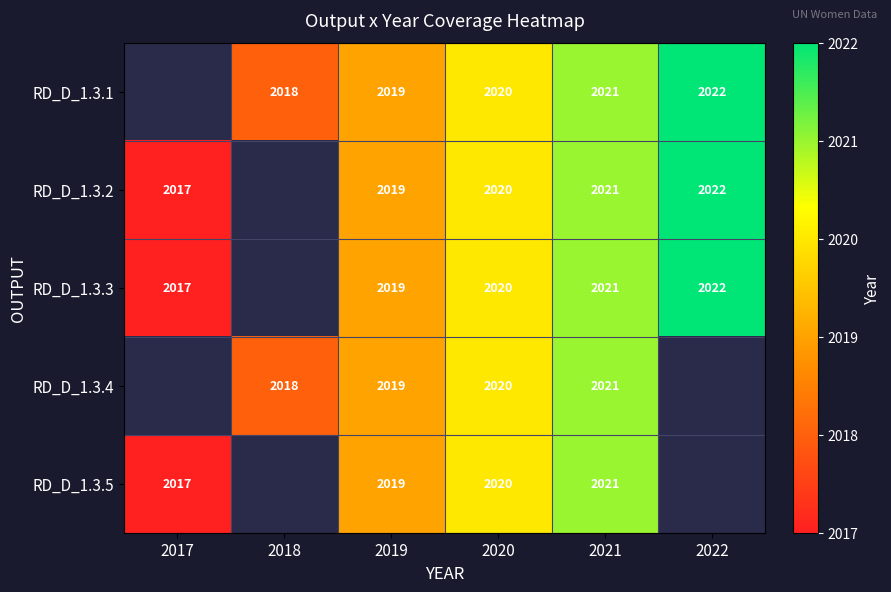

The RD_D_1.3.3 series shows 1352.7 at 2020. True or false?

False